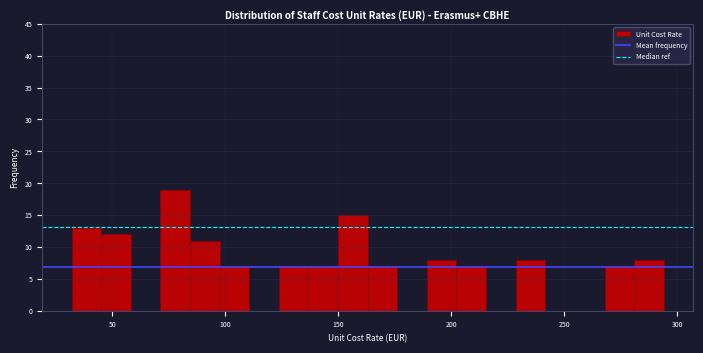

Around what value on the x-axis is the tallest bar? Give the approximate position of its centre, as read against the axis.

80